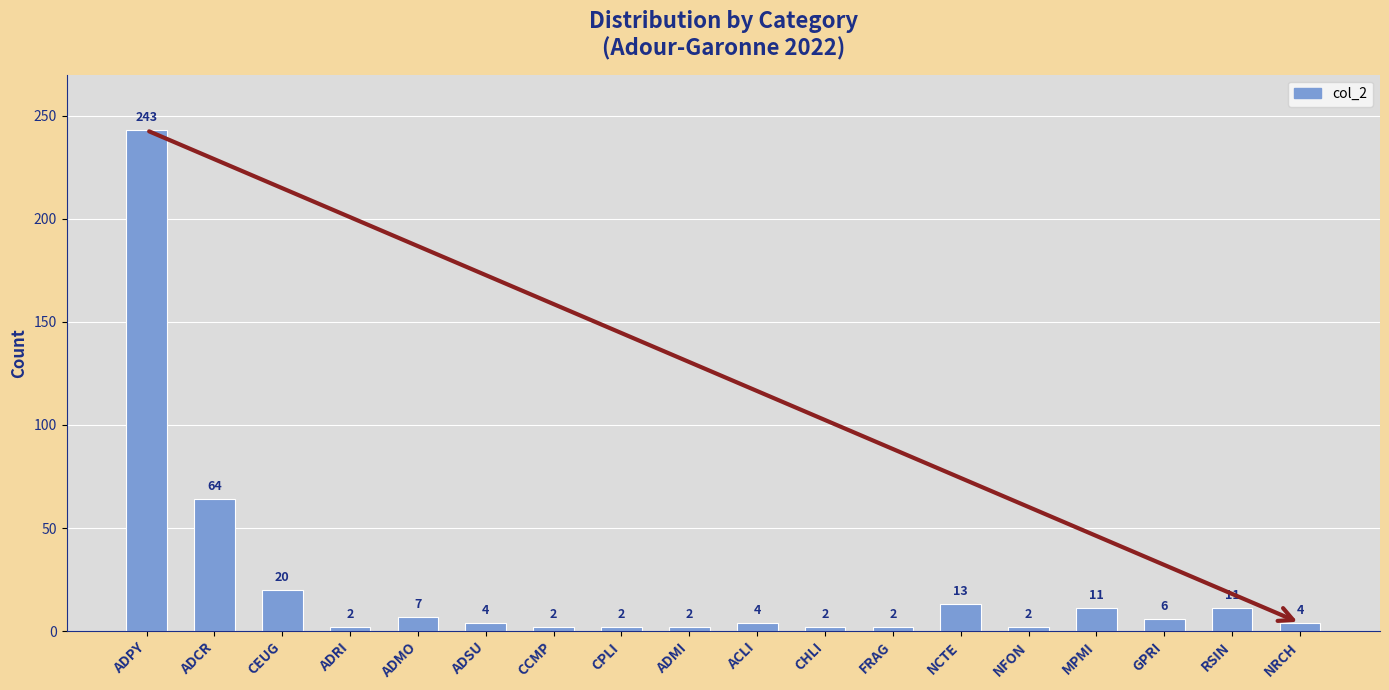

The value at ADPY is 243. True or false?

True